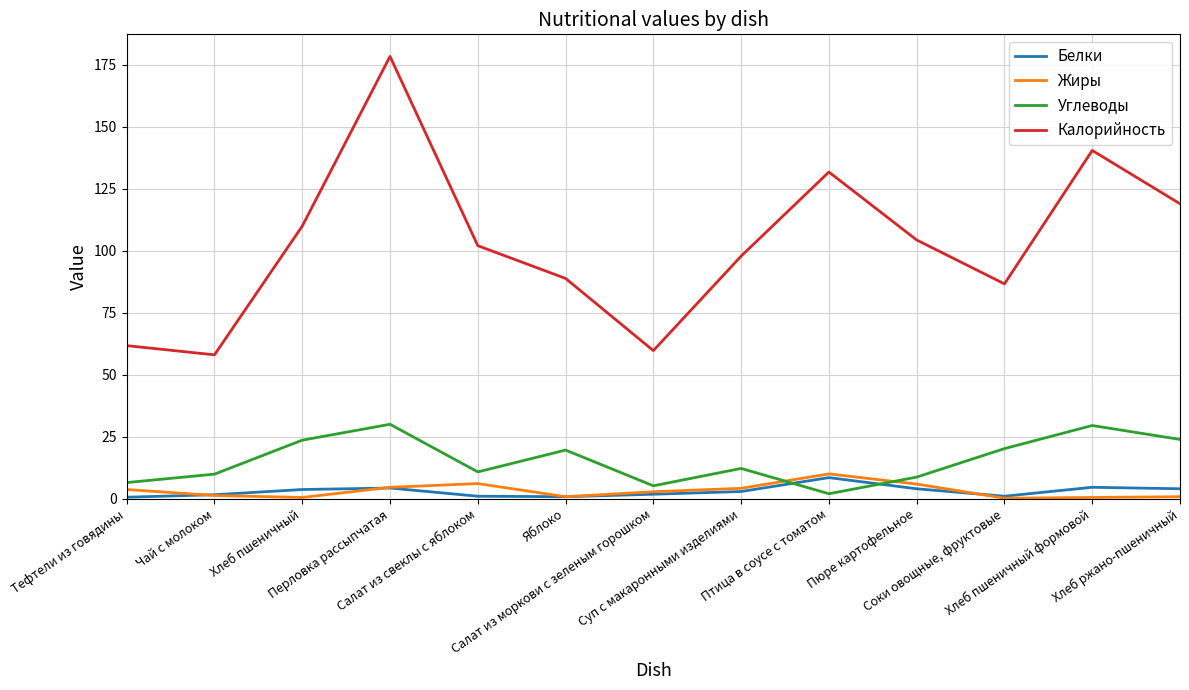

At which category is the sum across all series the highest?

Перловка рассыпчатая